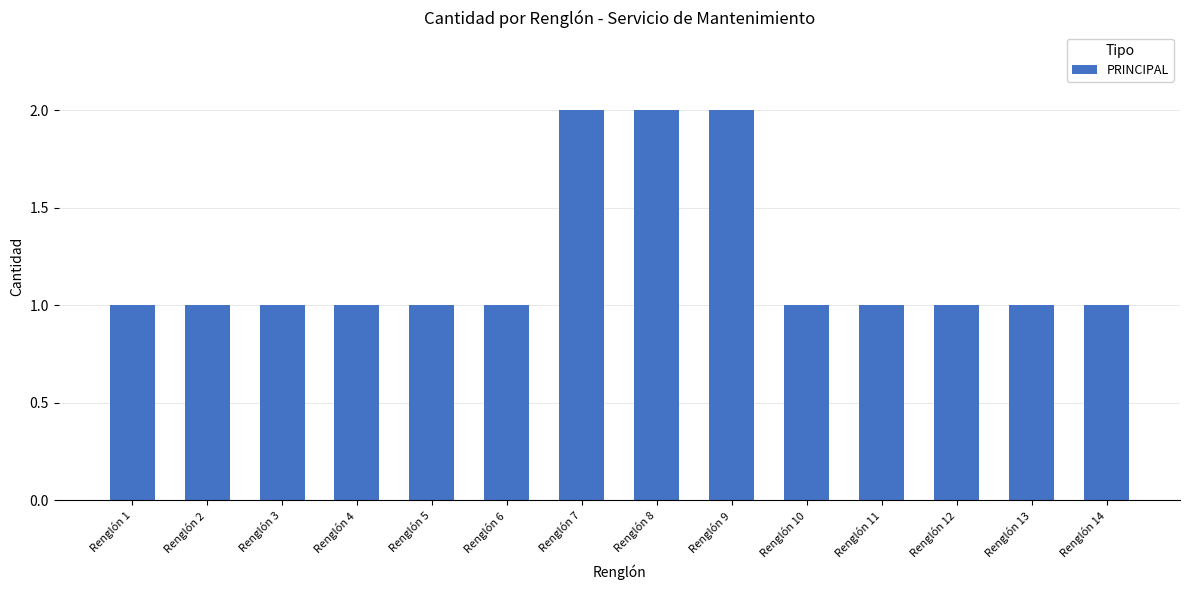

How many data points does each series have?

14